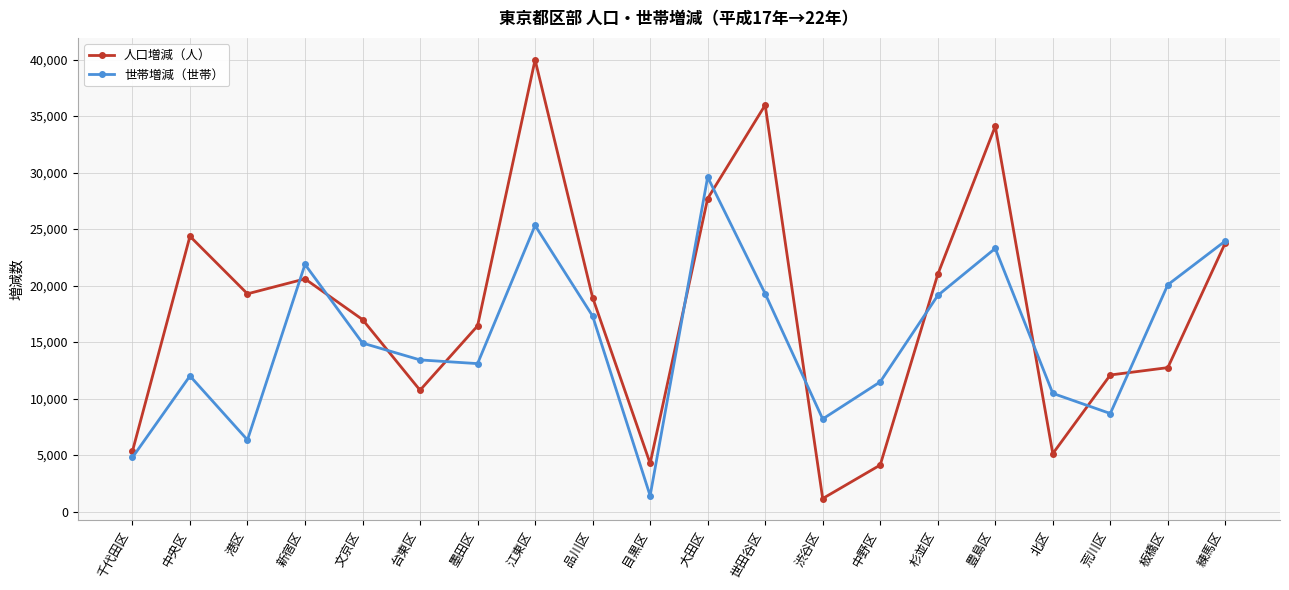

Which series has the widest spread of values?

人口増減（人）